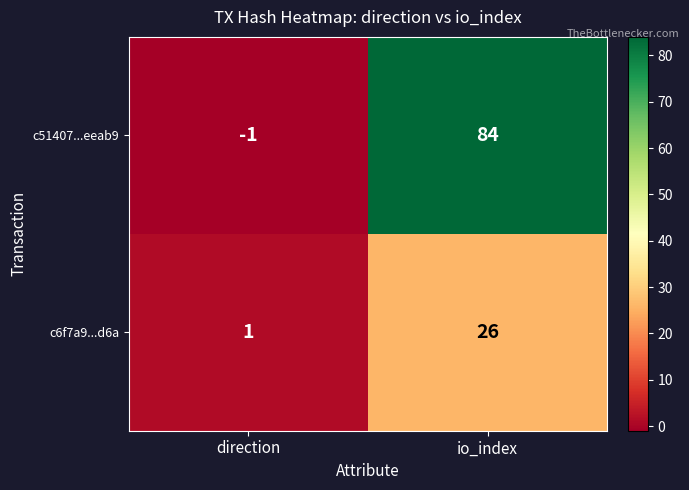

At which label is c6f7a9...d6a closest to 13?

direction